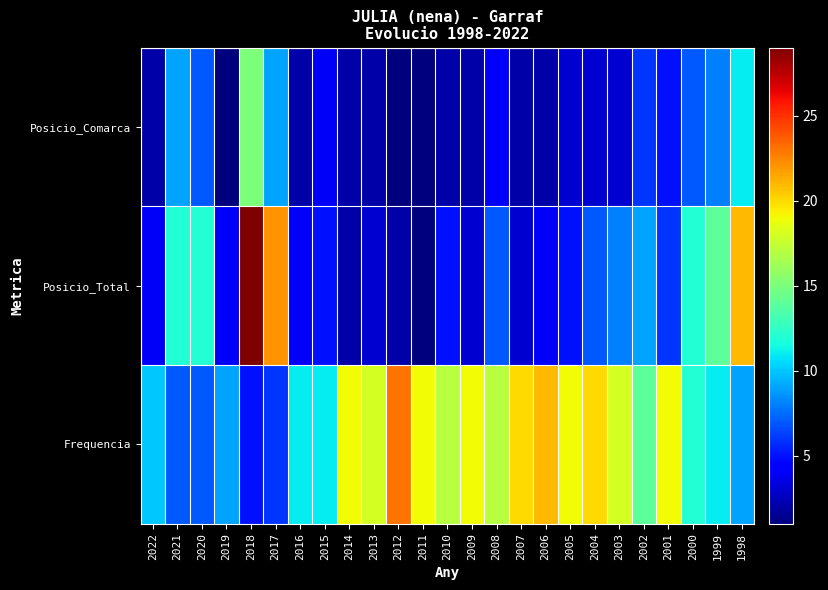

What is the spread (max minus min) of values at 2016?

9